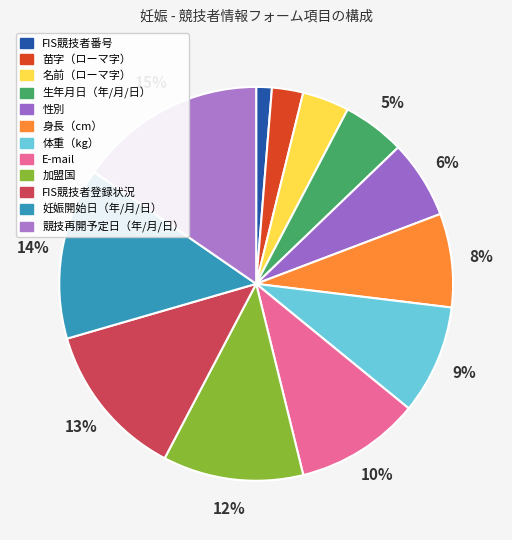

To the nearest percent, what percentage of the pie is 体重（kg）?

9%